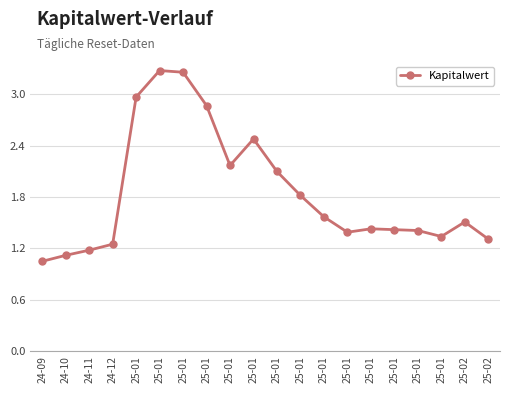

Which category has the lowest value across all series?

24-09